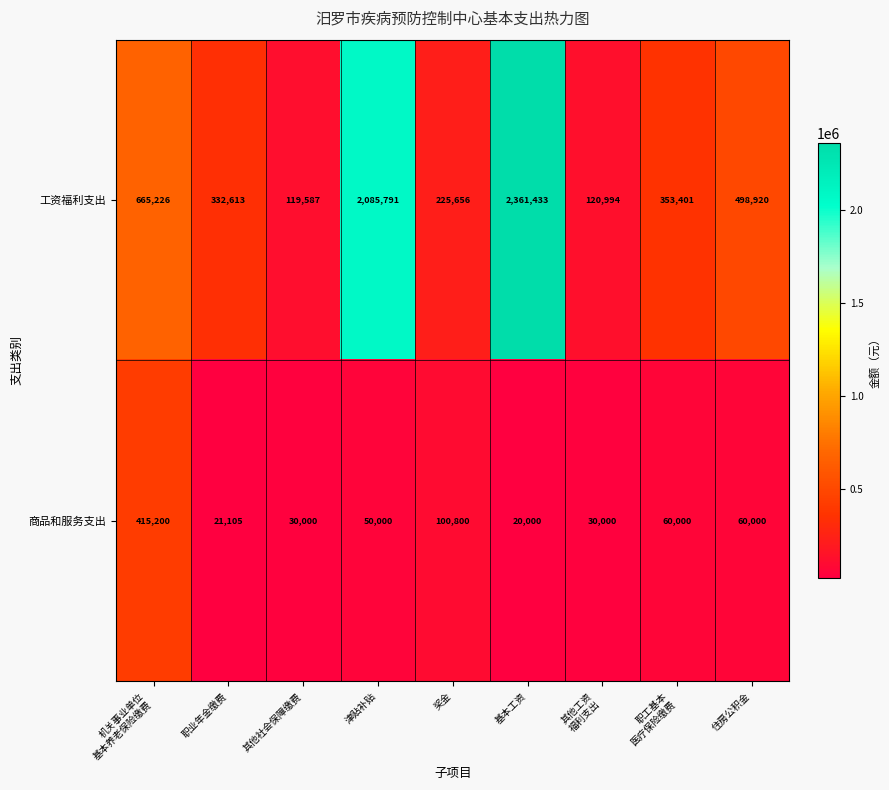

What is the difference between the 工资福利支出 values at 奖金 and 基本工资?

2135777